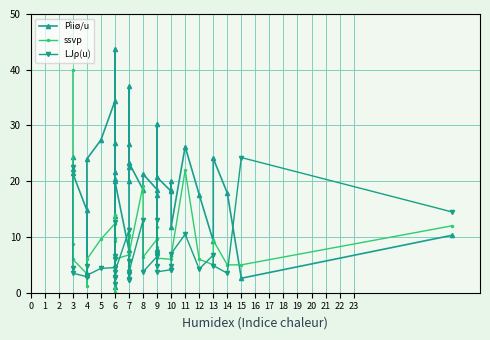

What is the smallest value displayed?

0.1